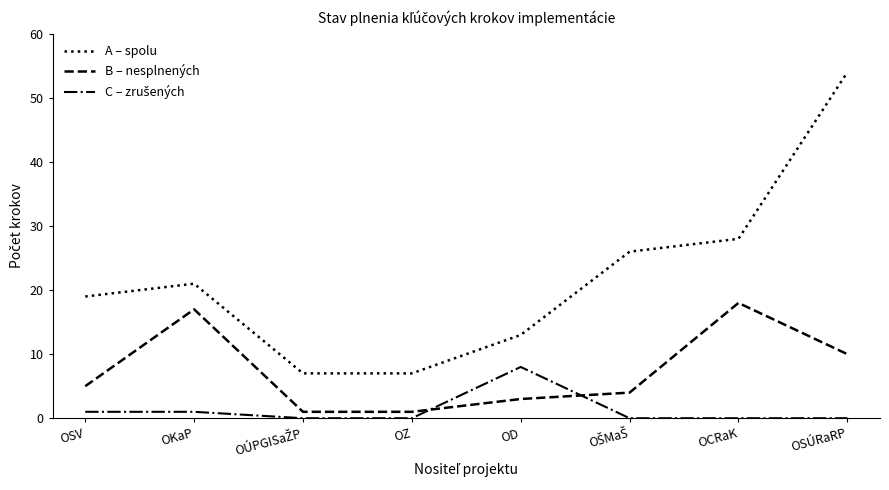

At which category is the sum across all series the highest?

OSÚRaRP